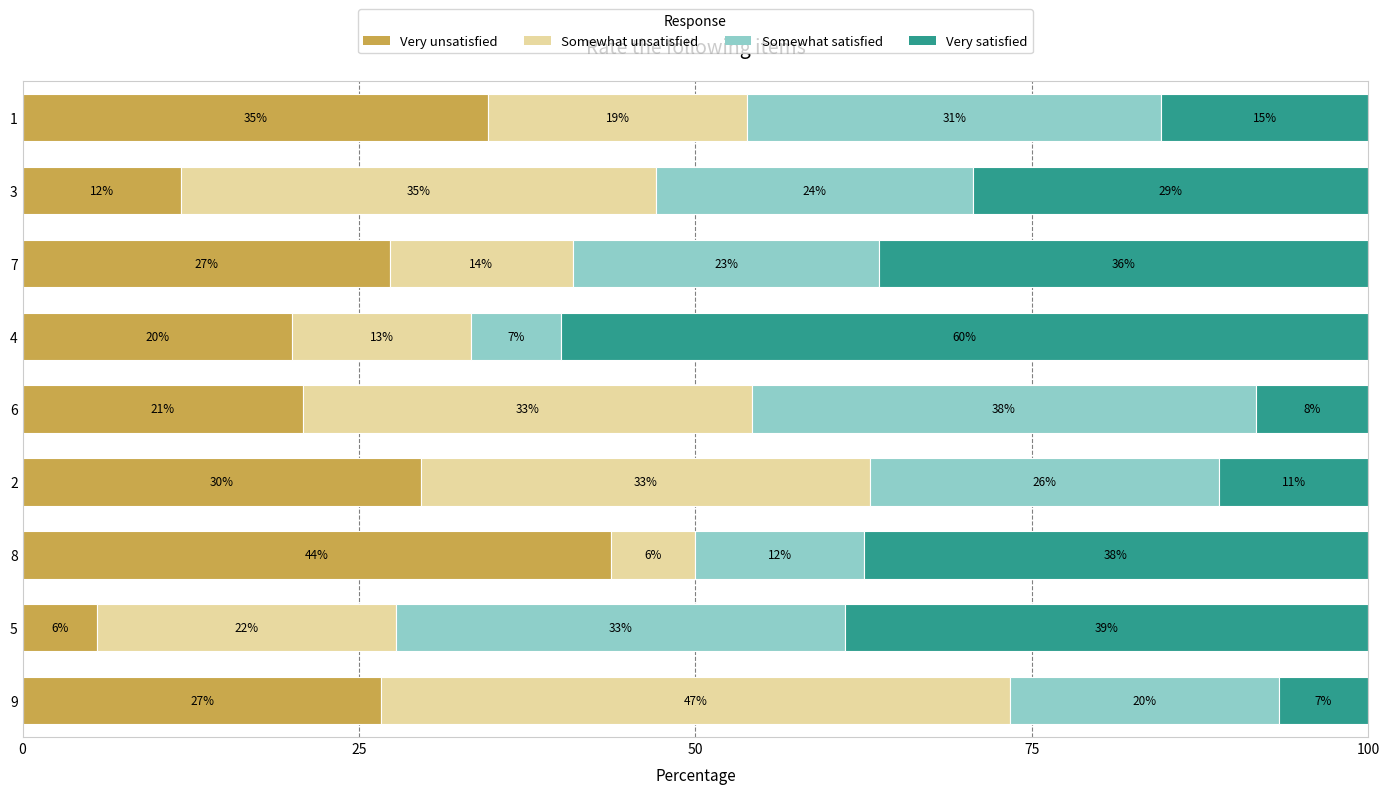

What are all the series names shown in the legend?

Very unsatisfied, Somewhat unsatisfied, Somewhat satisfied, Very satisfied